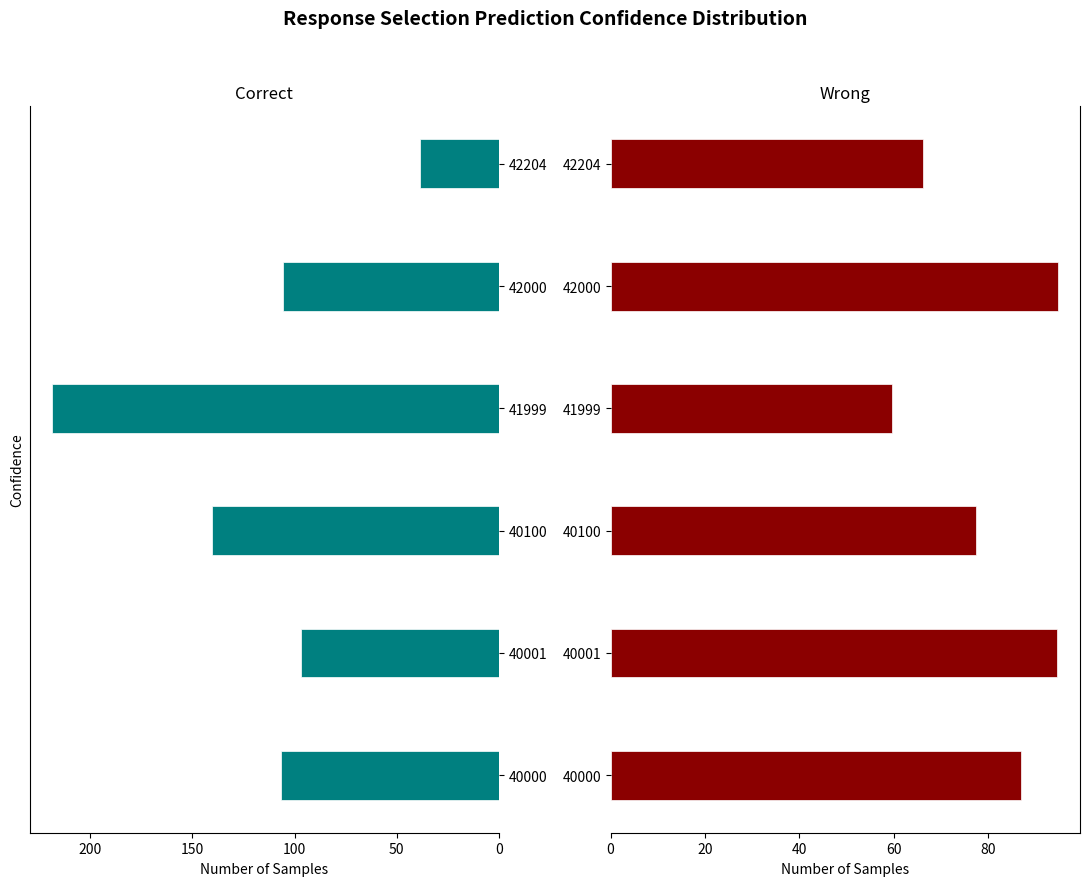

What is the value of the Correct bar at the 5th from the left?

105.7